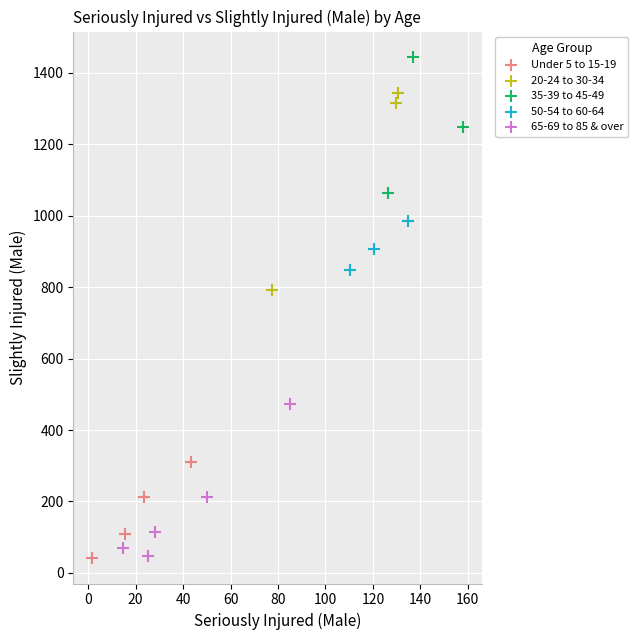

Which series has the largest Y range (max minus min)?

20-24 to 30-34